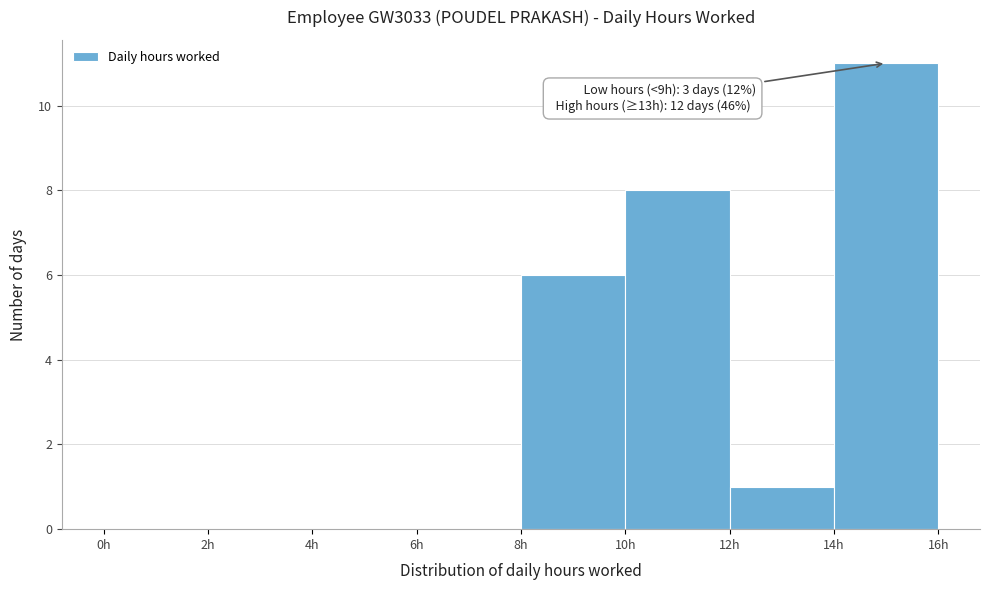

Which range on the x-axis has the tallest bar?

14 to 16